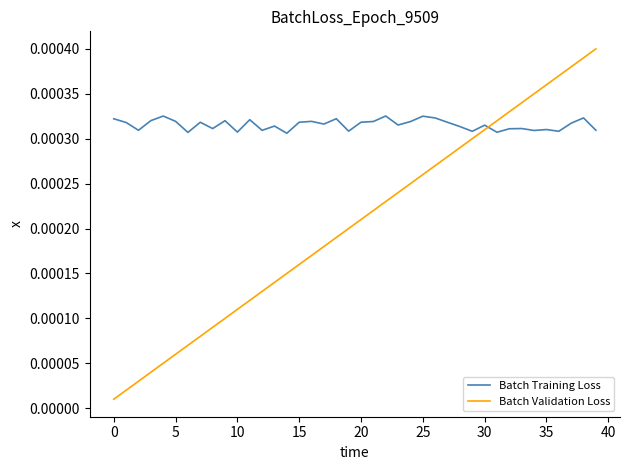

Which series has the largest total across all categories?

Batch Training Loss